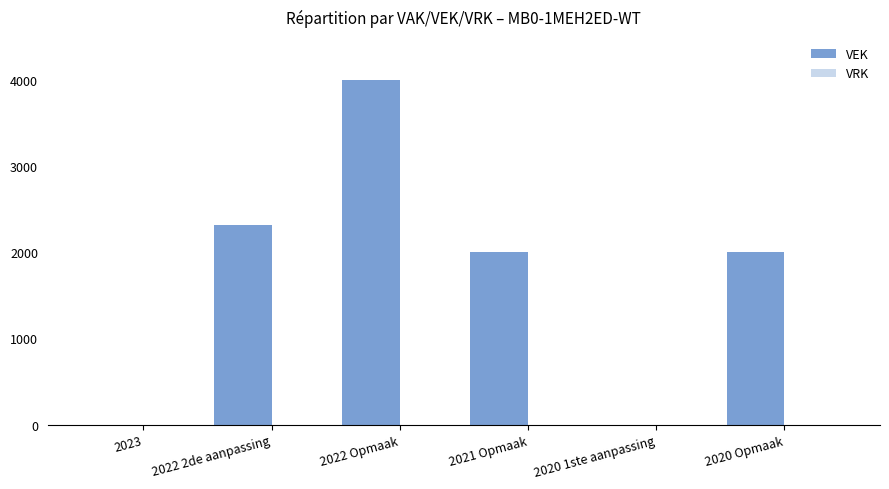

The chart shows a value of 3469 at 2021 Opmaak. True or false?

False